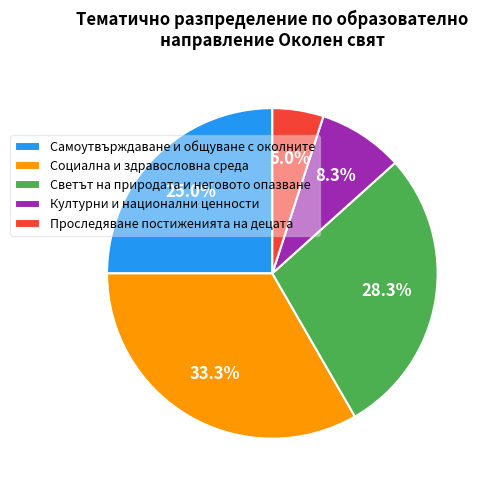

How much of the chart is everything except Проследяване постиженията на децата?

95.0%